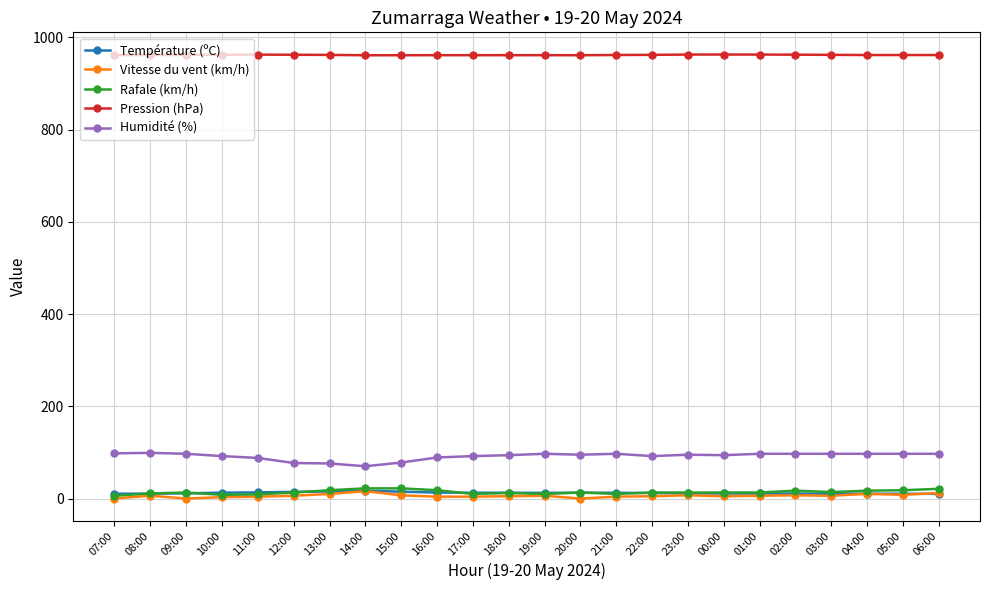

True or false: Pression (hPa) and Rafale (km/h) cross at least once.

False